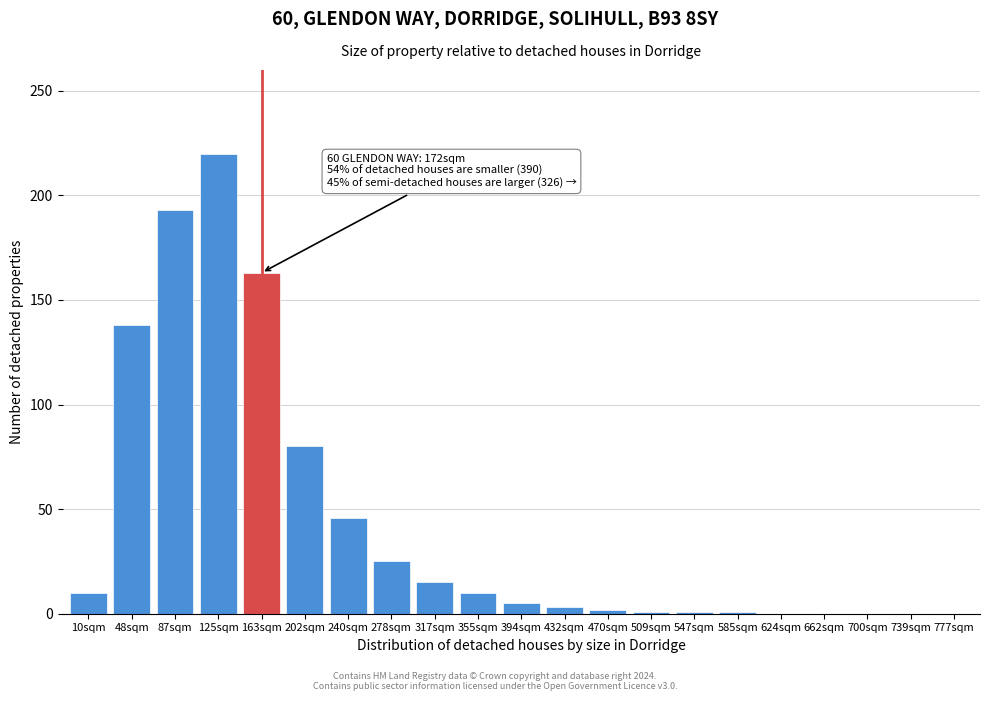

What is the change in value from 163sqm to 278sqm?

-138